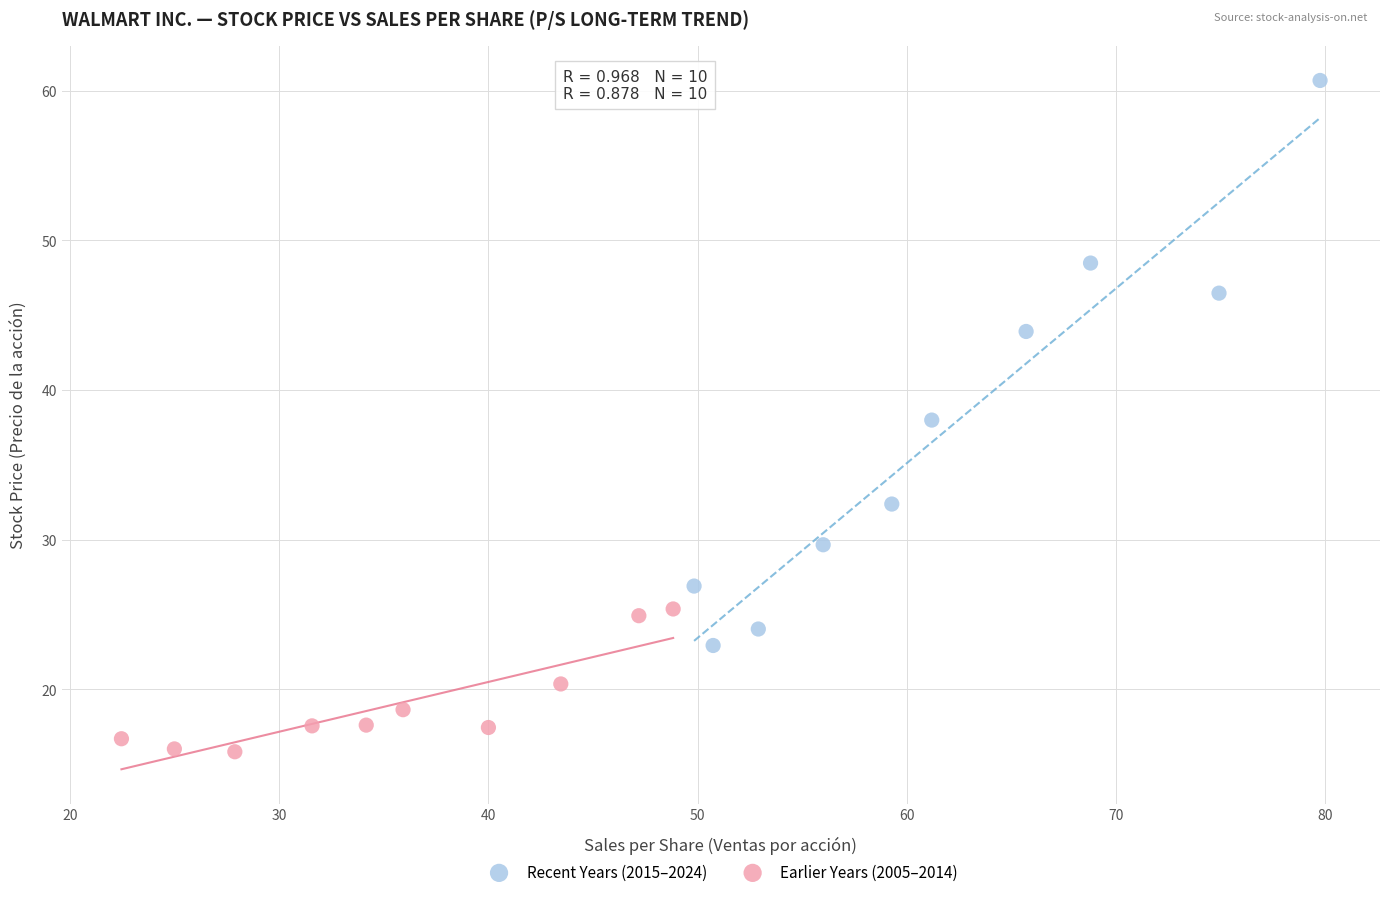

Which series has the largest Y range (max minus min)?

Recent Years (2015–2024)